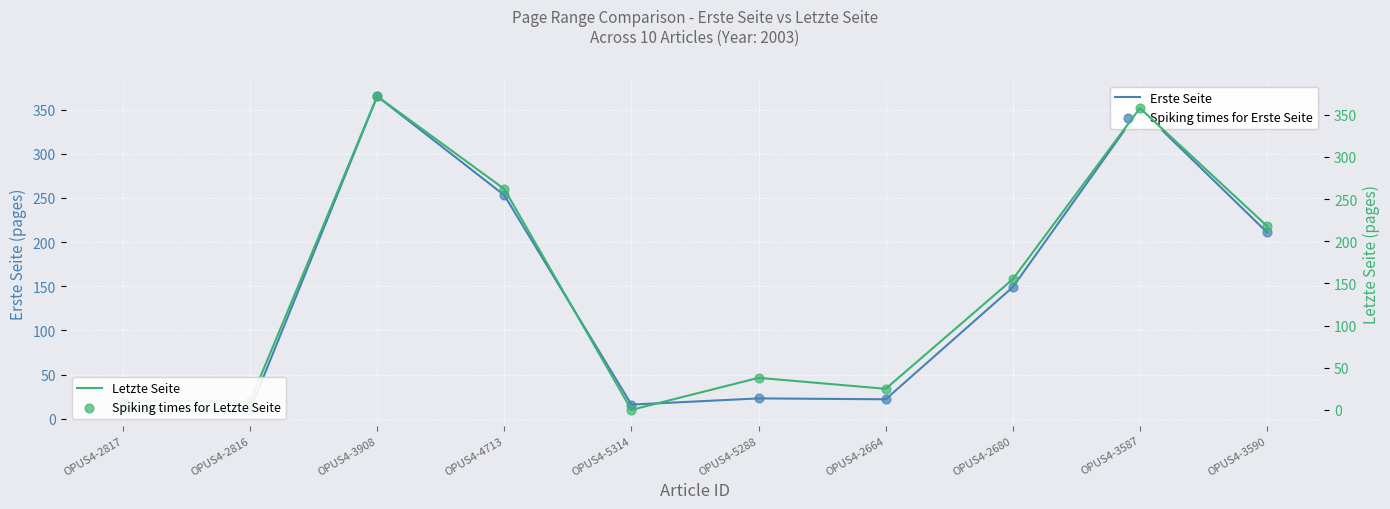

Which series has the largest total across all categories?

Letzte Seite